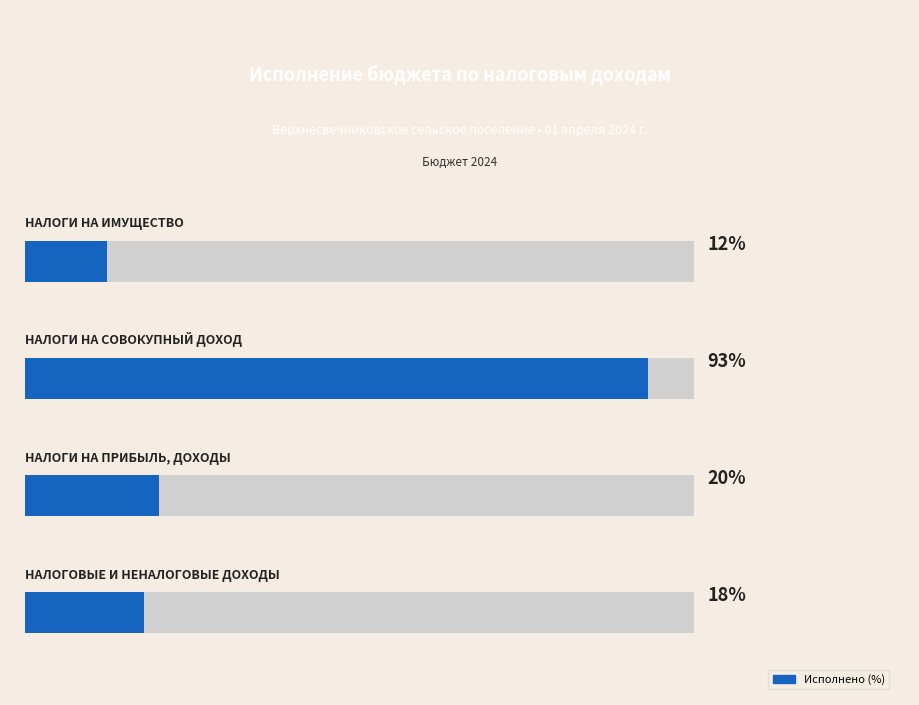

Reading left to right, extract all data points from this chart.

17.8	20.0	93.1	12.2